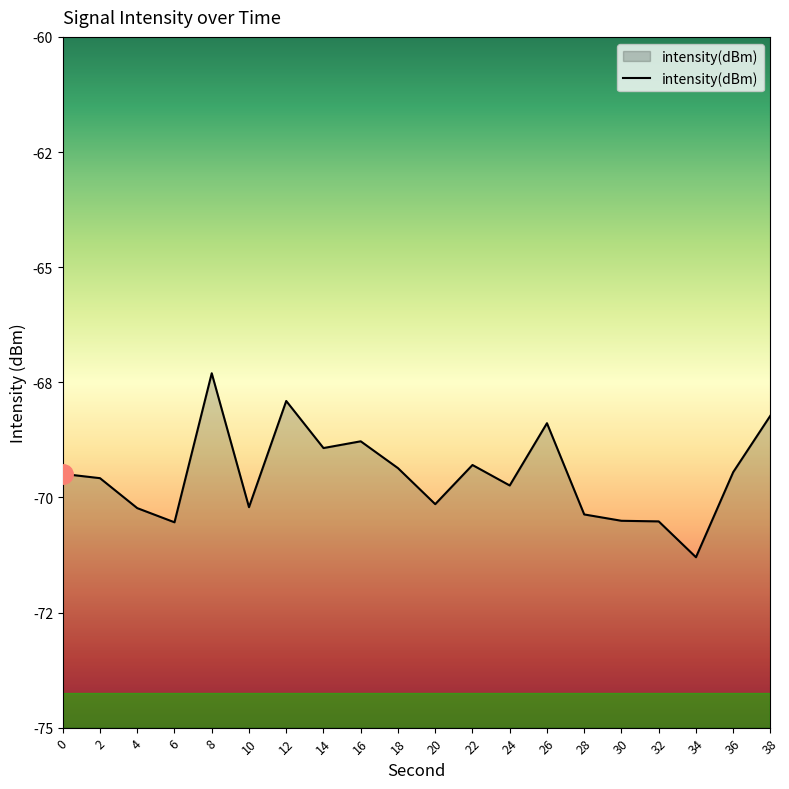

Where is the first local minimum?

6